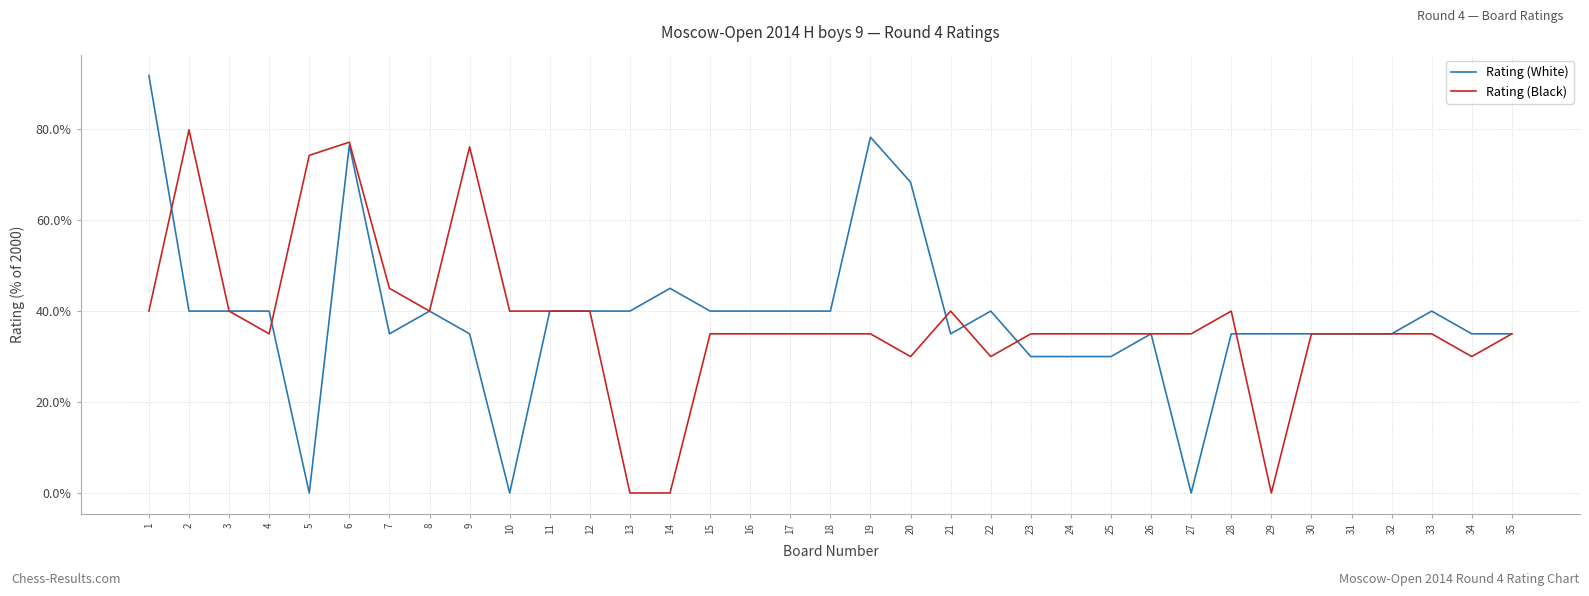

What is the highest value of the Rating (White) series?

91.8